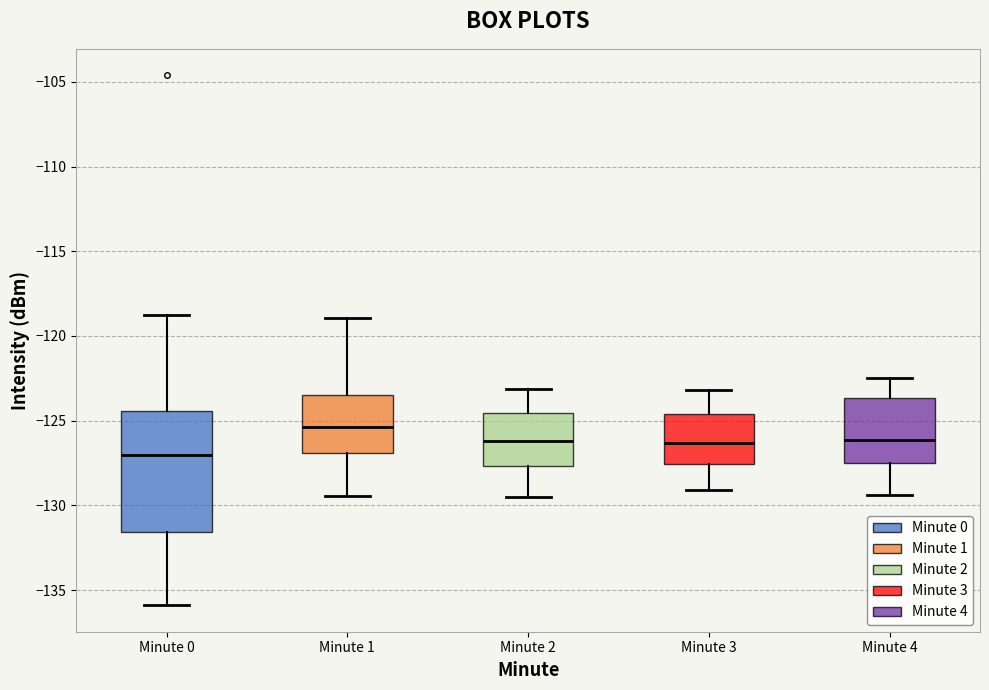

Reading left to right, read every box against the y-axis: the position of its median line, the range the box covers, and the ends of its whiskers. The values are not printed on the chart, so give them approximately, as read against the axis.

Minute 0: median -127.0, box -131.5 to -124.5, whiskers -136.0 to -118.5
Minute 1: median -125.5, box -127.0 to -123.5, whiskers -129.5 to -119.0
Minute 2: median -126.0, box -127.5 to -124.5, whiskers -129.5 to -123.0
Minute 3: median -126.5, box -127.5 to -124.5, whiskers -129.0 to -123.0
Minute 4: median -126.0, box -127.5 to -123.5, whiskers -129.5 to -122.5